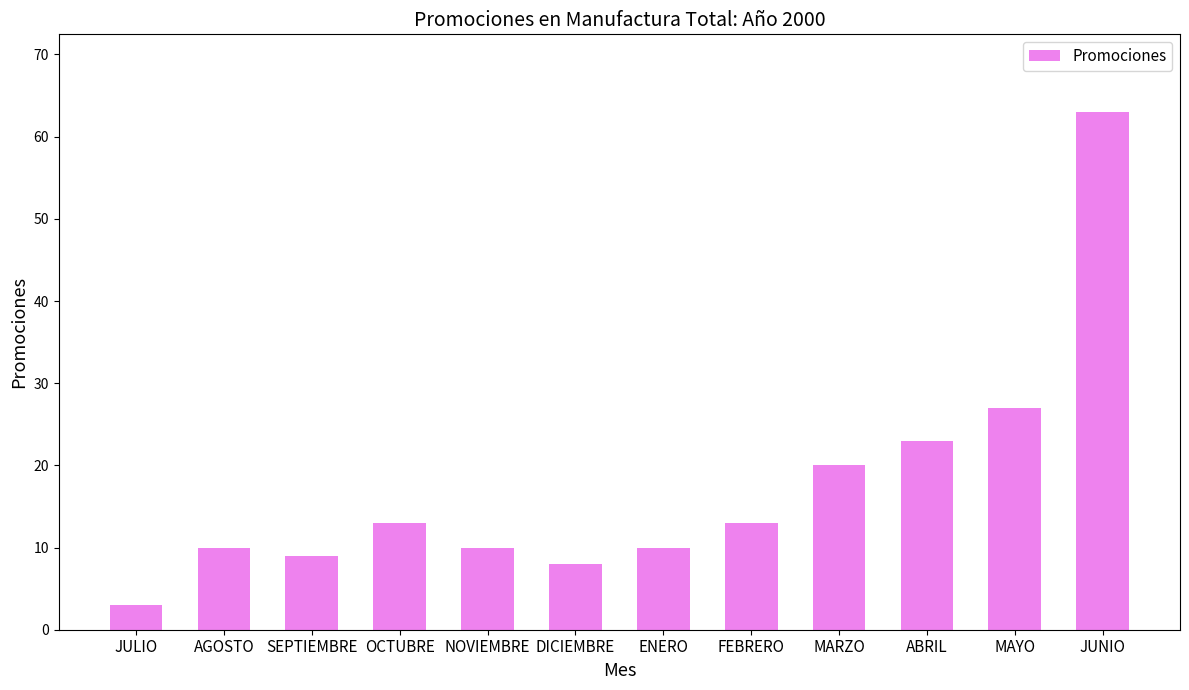

How many categories are shown in the chart?

12